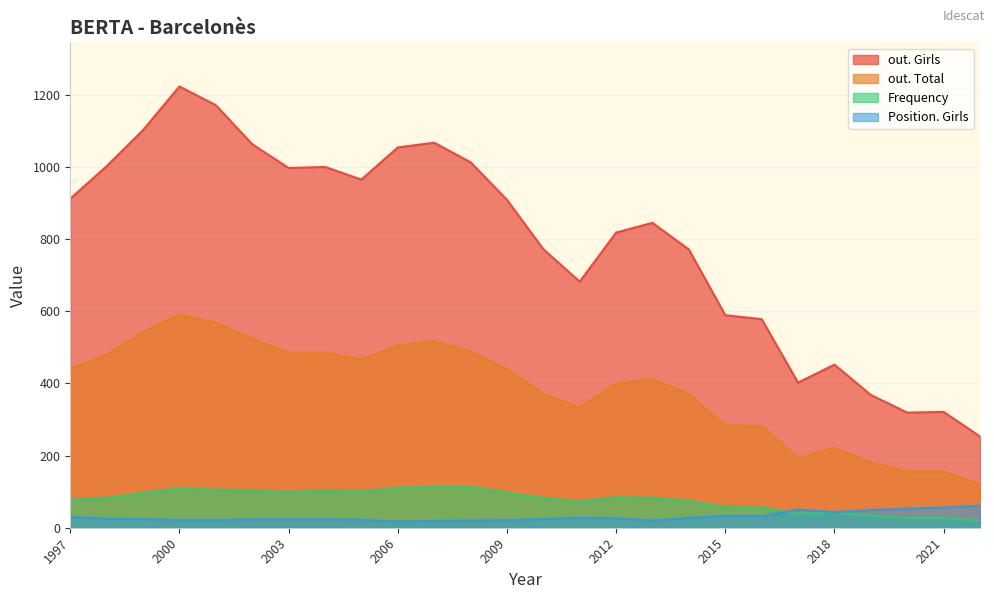

Which series has the largest range (max minus min)?

out. Girls